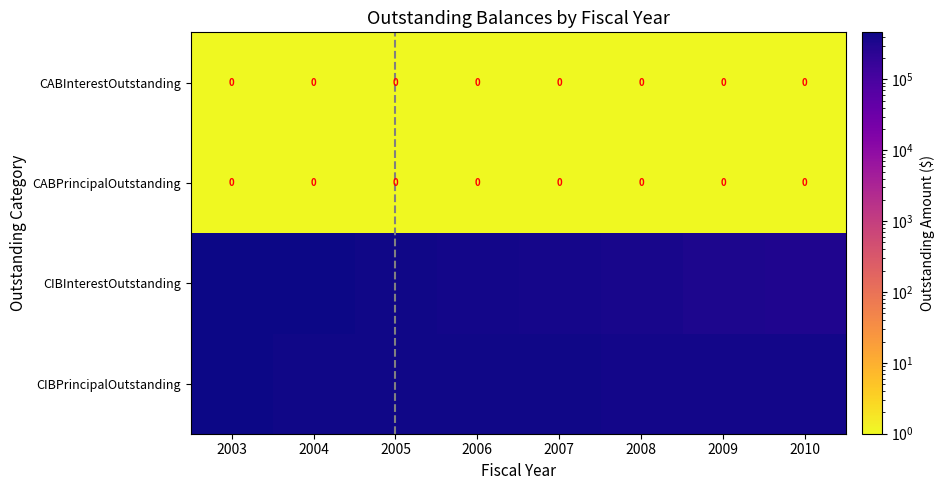

What is the total value across all series at 2008?

775289.5